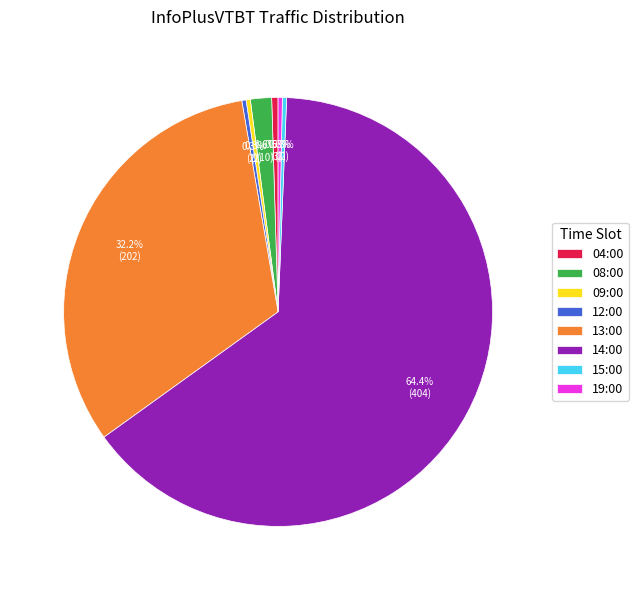

Do 08:00 and 14:00 together represent more than half of the pie?

Yes